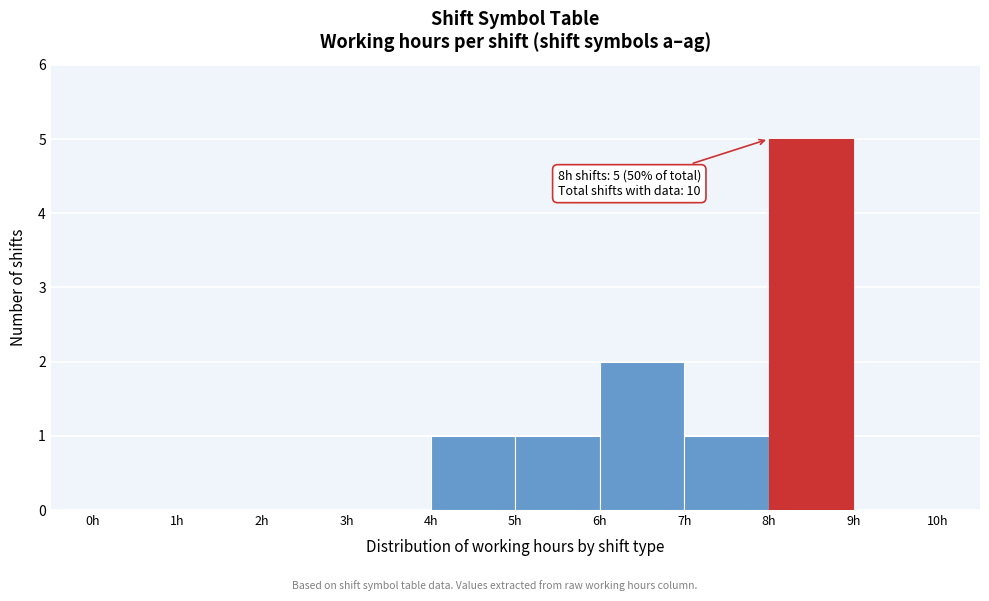

Which range on the x-axis has the tallest bar?

8 to 9